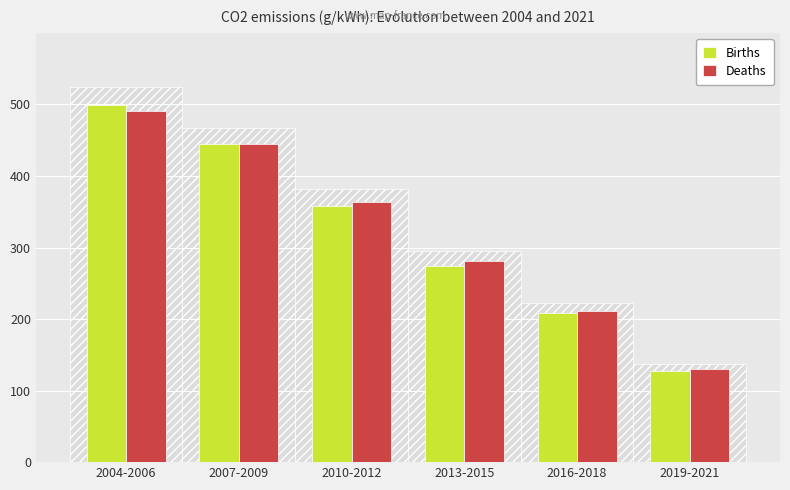

What is the smallest value displayed?

127.9